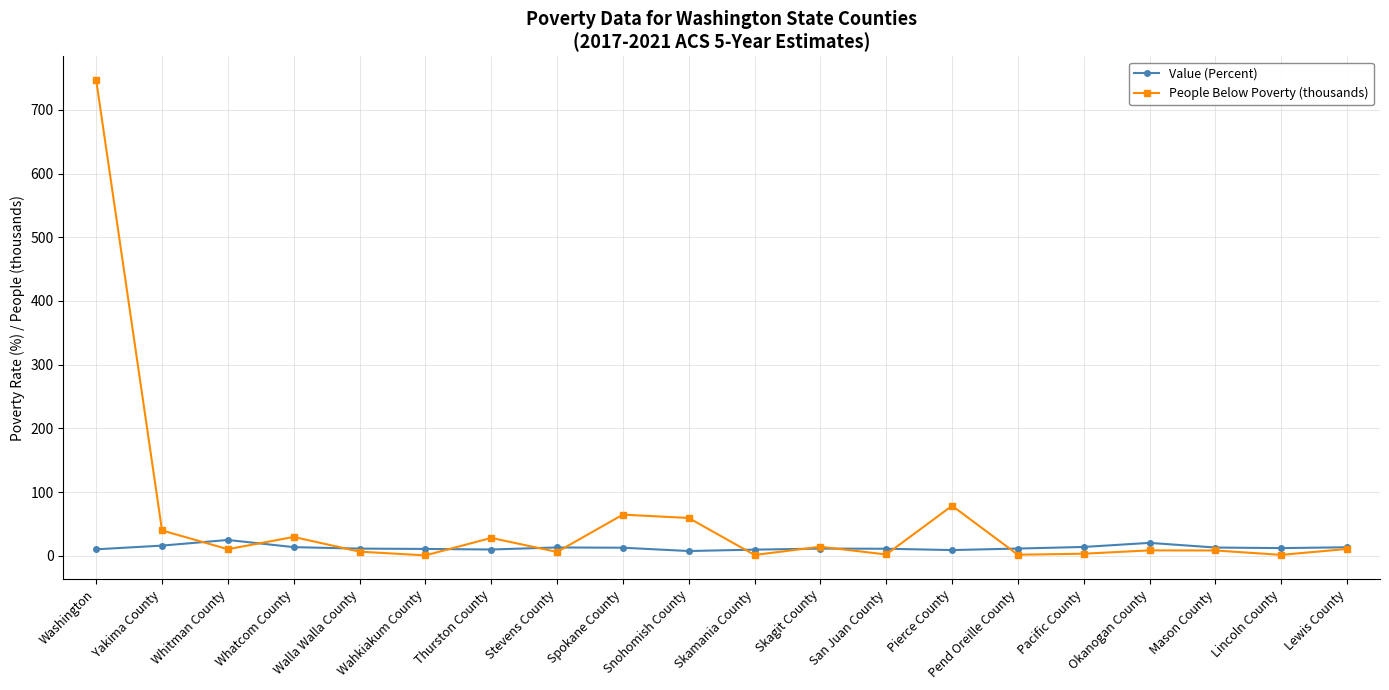

What is the sum of the People Below Poverty (thousands) values at Skamania County and San Juan County?

3.0